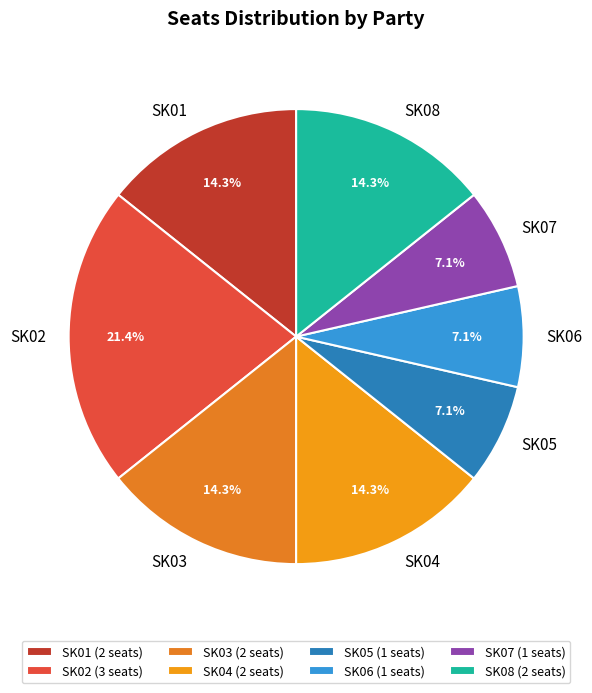

To the nearest percent, what is the difference between the largest and smallest slice percentages?

14%